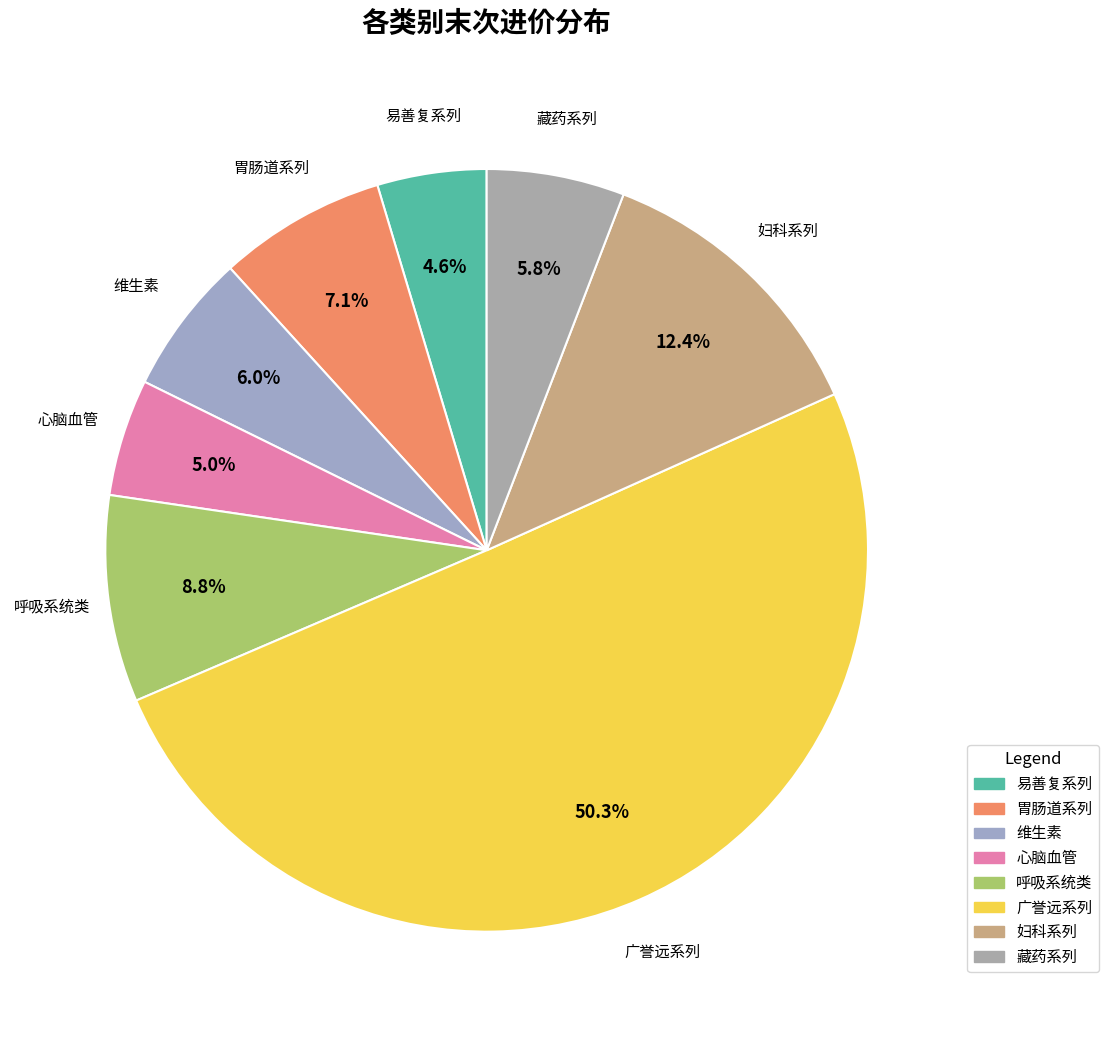

How many slices are in this pie chart?

8